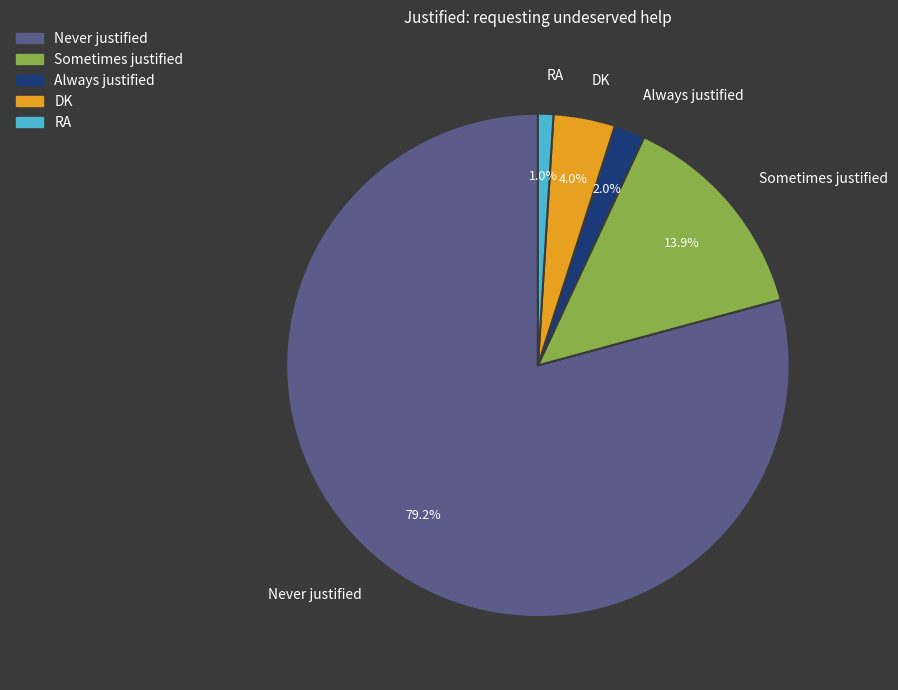

Do DK and Never justified together represent more than half of the pie?

Yes